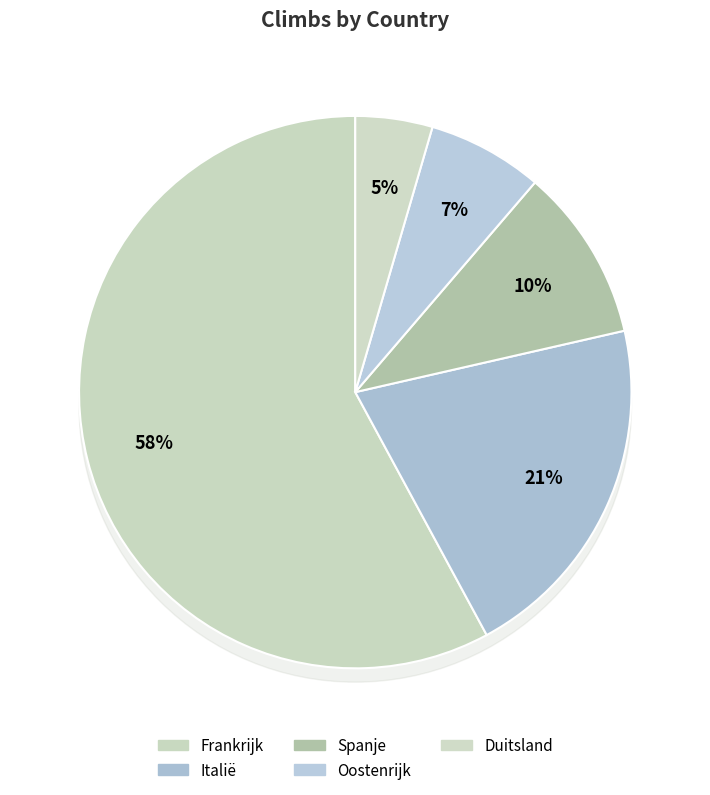

What is the ratio of the value at Frankrijk to the value at Duitsland?

12.8